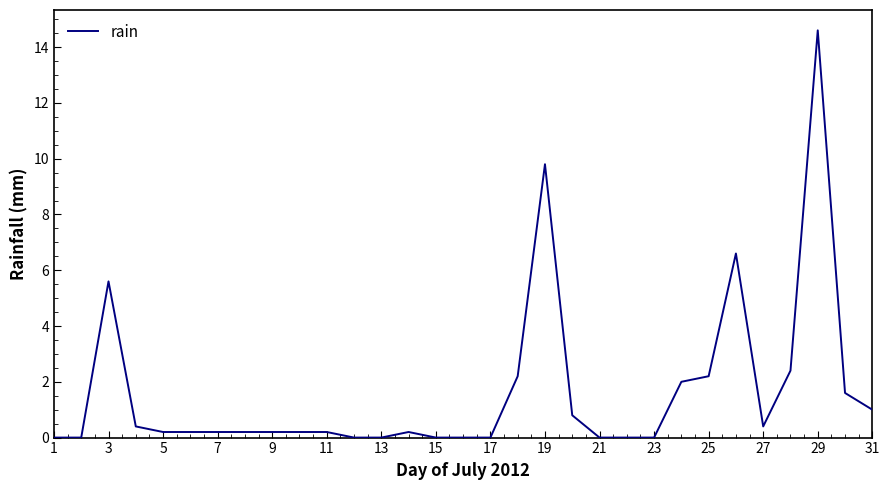

Reading left to right, extract all data points from this chart.

0.0	0.0	5.6	0.4	0.2	0.2	0.2	0.2	0.2	0.2	0.2	0.0	0.0	0.2	0.0	0.0	0.0	2.2	9.8	0.8	0.0	0.0	0.0	2.0	2.2	6.6	0.4	2.4	14.6	1.6	1.0